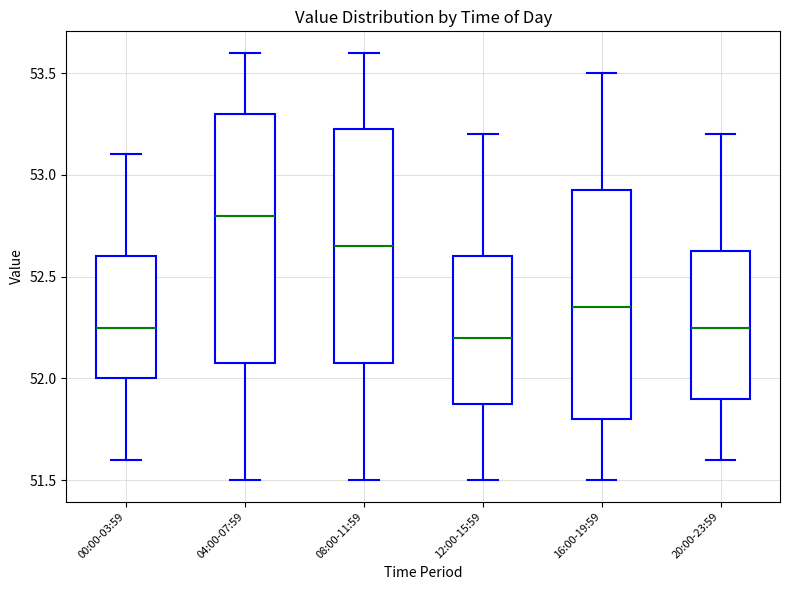

Reading left to right, transcribe this box plot: for each box, give where its median line is, the range the box spans, and where its two whiskers end, as read against the y-axis. The values are not printed on the chart, so give them approximately, as read against the axis.

00:00-03:59: median 52.25, box 52.00 to 52.60, whiskers 51.60 to 53.10
04:00-07:59: median 52.80, box 52.10 to 53.30, whiskers 51.50 to 53.60
08:00-11:59: median 52.65, box 52.10 to 53.25, whiskers 51.50 to 53.60
12:00-15:59: median 52.20, box 51.90 to 52.60, whiskers 51.50 to 53.20
16:00-19:59: median 52.35, box 51.80 to 52.95, whiskers 51.50 to 53.50
20:00-23:59: median 52.25, box 51.90 to 52.65, whiskers 51.60 to 53.20